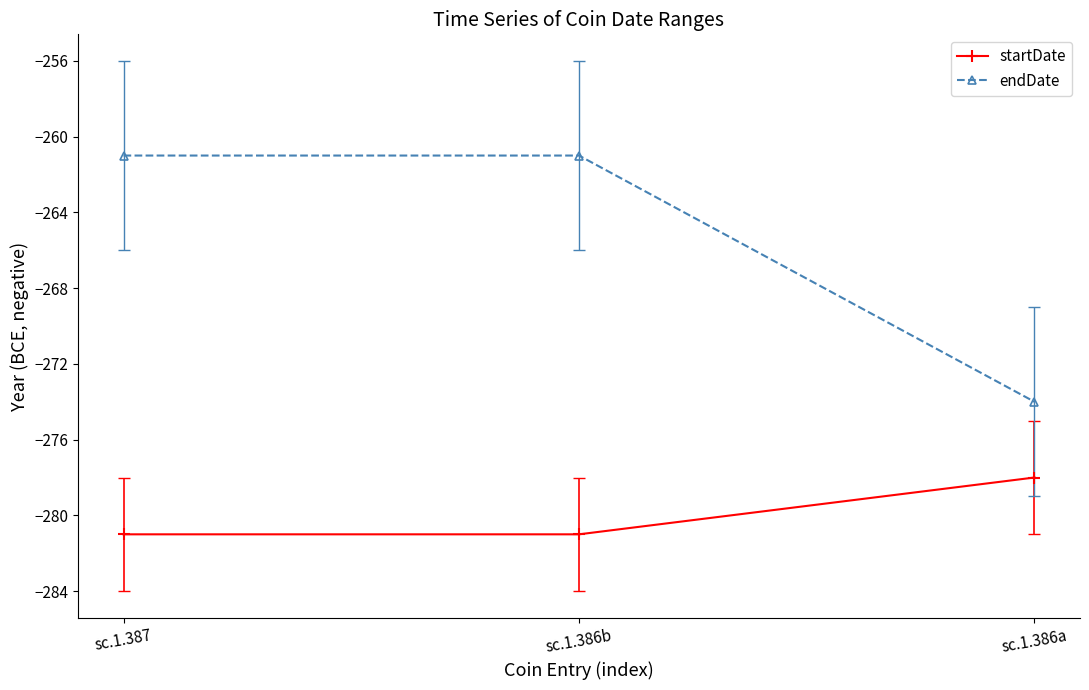

How many endDate values are between -274 and -261?

3